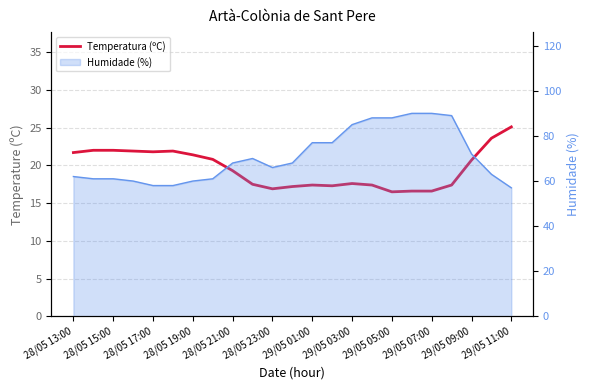

Which has a higher value, 28/05 13:00 or 29/05 03:00?

28/05 13:00